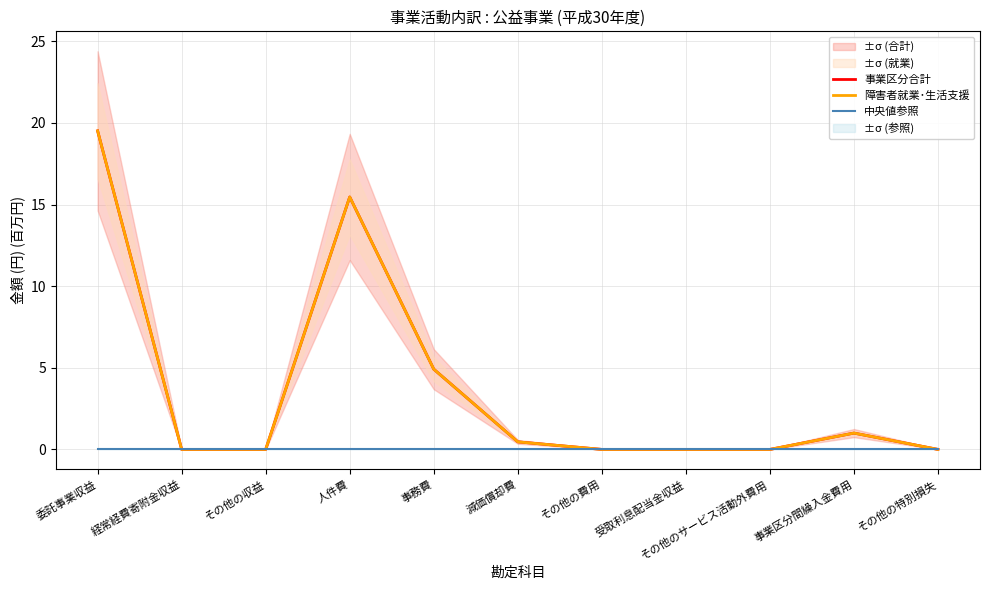

At which category is the sum across all series the highest?

委託事業収益